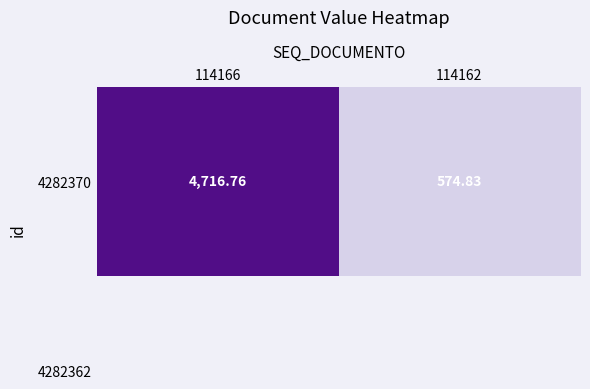

Reading left to right, extract all data points from this chart.

114166=4716.8	114162=574.8